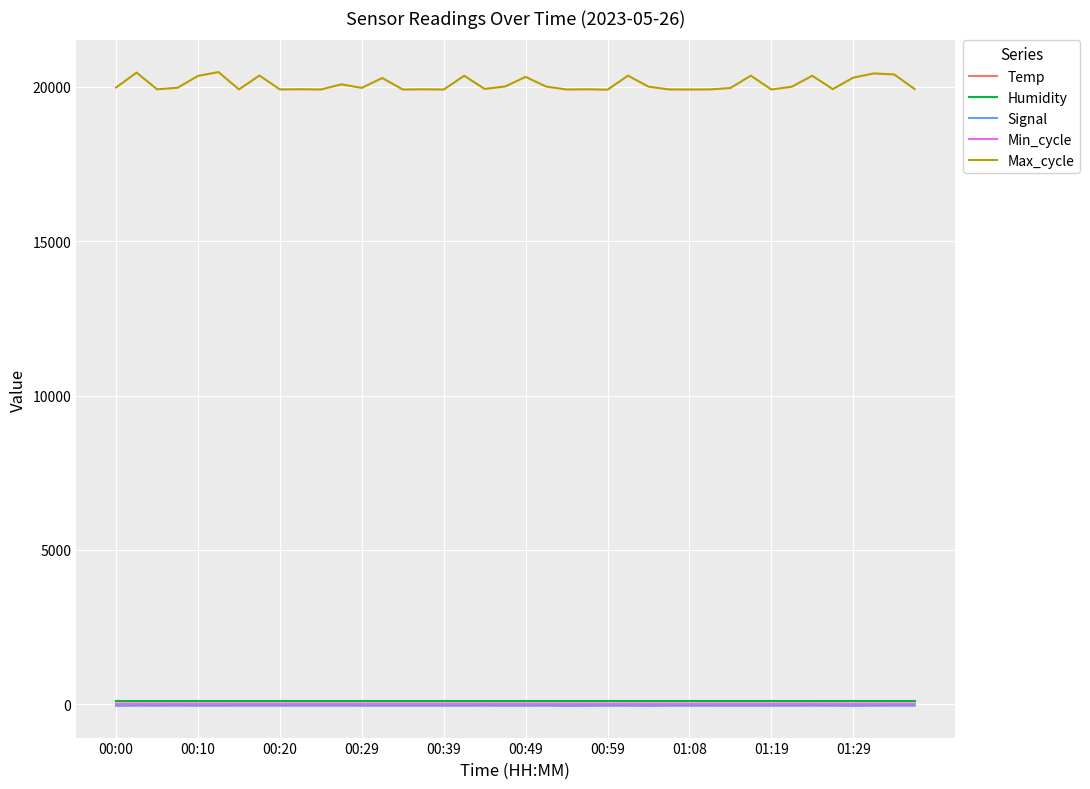

Which series has the largest range (max minus min)?

Max_cycle